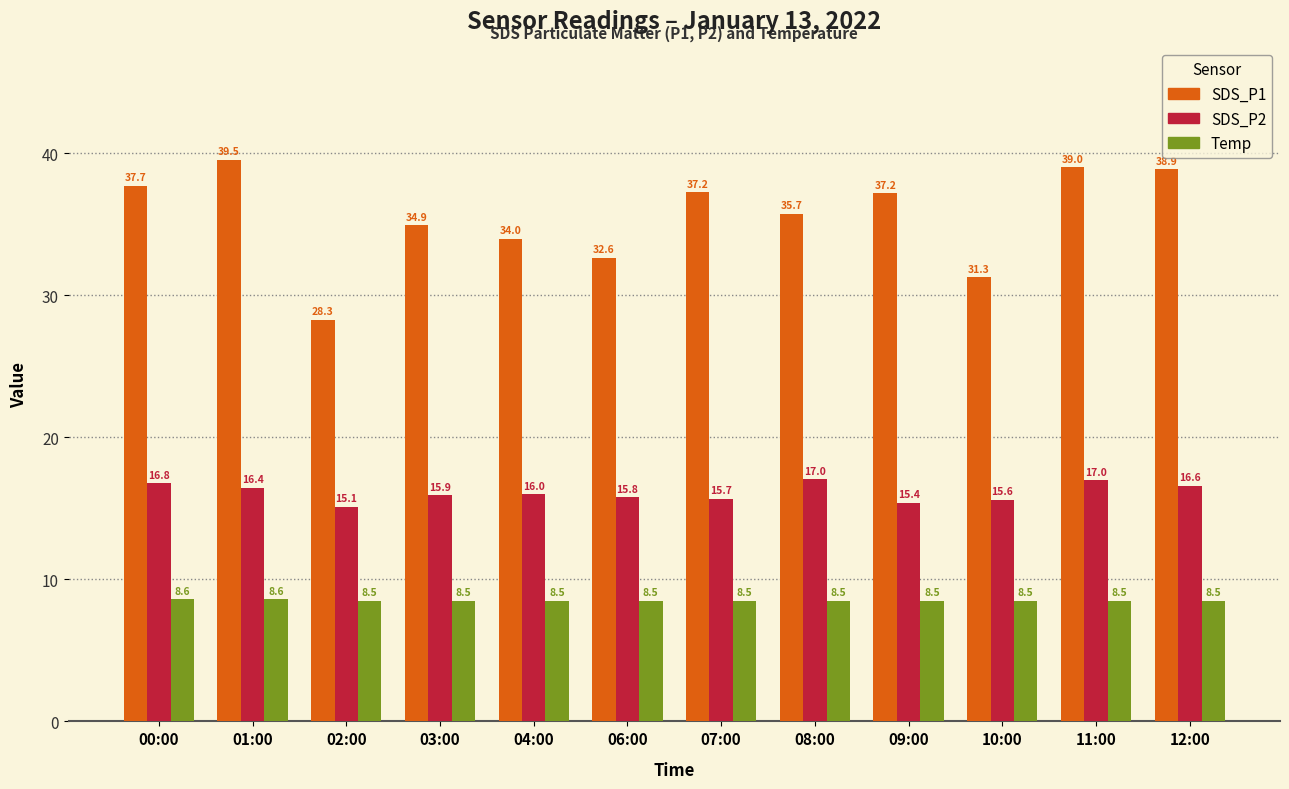

Where is SDS_P2 nearest to the value 16?

04:00